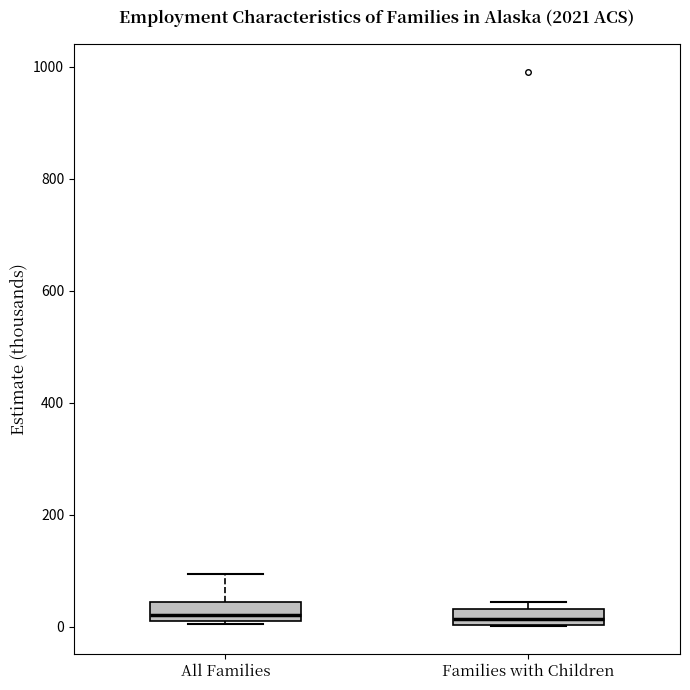

Where is the lower edge of the box for All Families on the y-axis? The values are not printed on the chart, so give them approximately, as read against the axis.

20